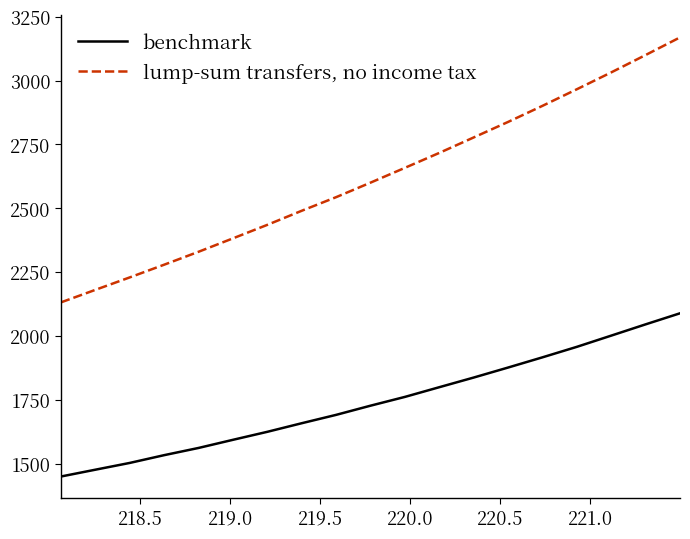

How many categories are shown in the chart?

19